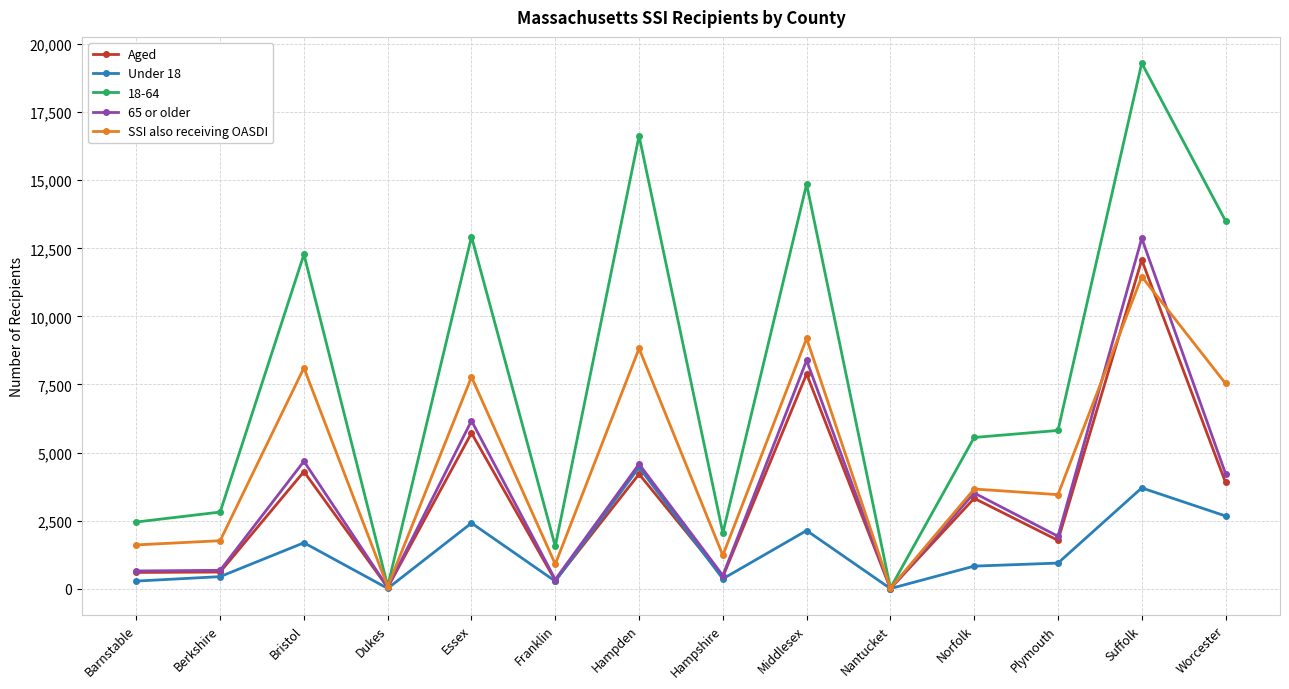

Which label corresponds to the largest value in the chart?

Suffolk